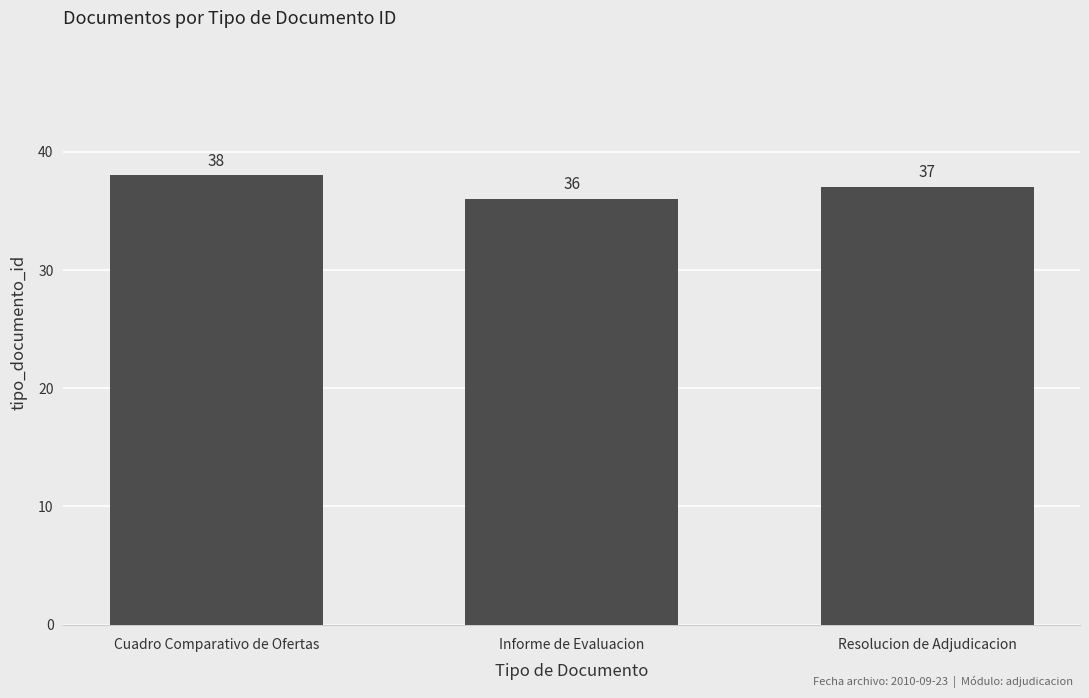

Read the value at Resolucion de Adjudicacion.

37